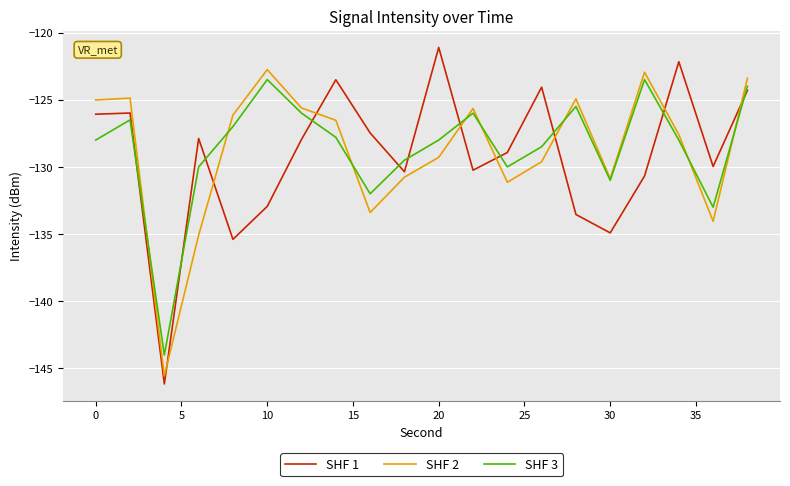

Count the number of data series in this chart.

3